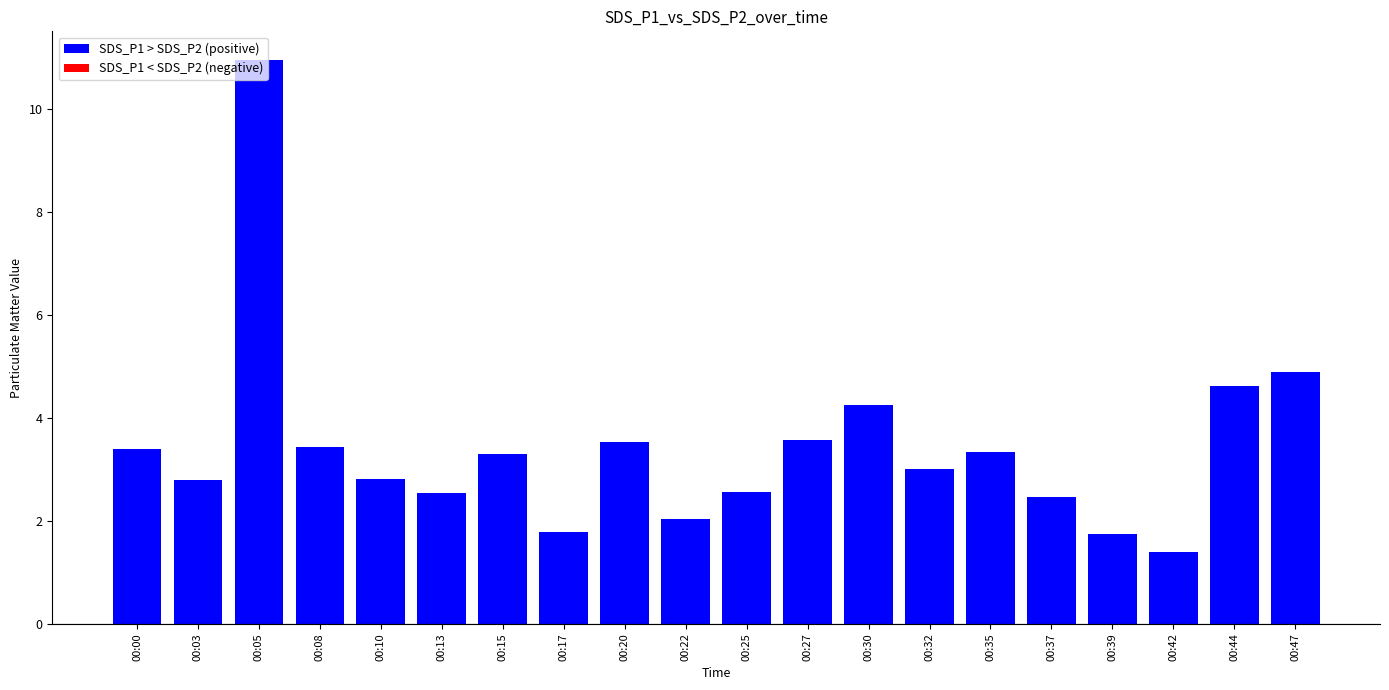

How many series are shown in this chart?

1